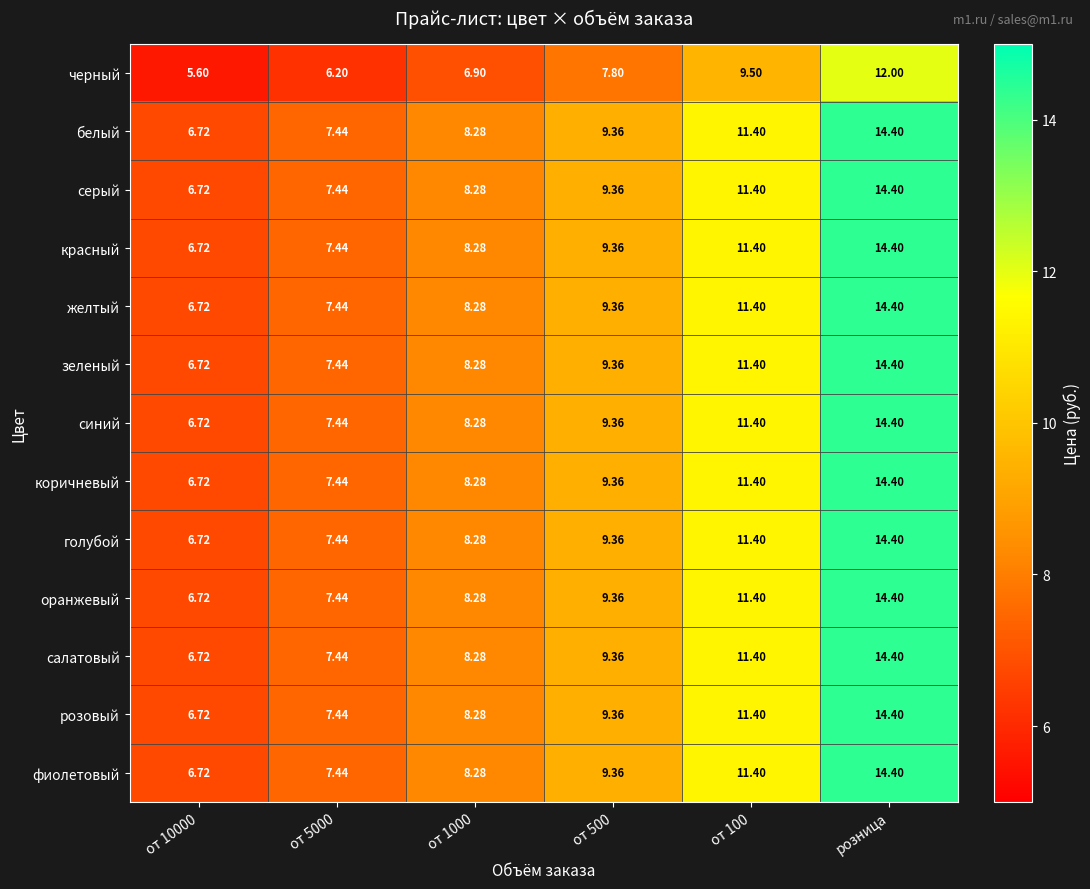

Which category has the highest value across all series?

розница